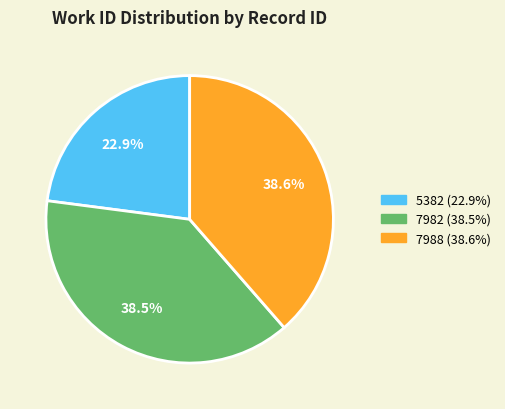

How many segments does this pie chart have?

3